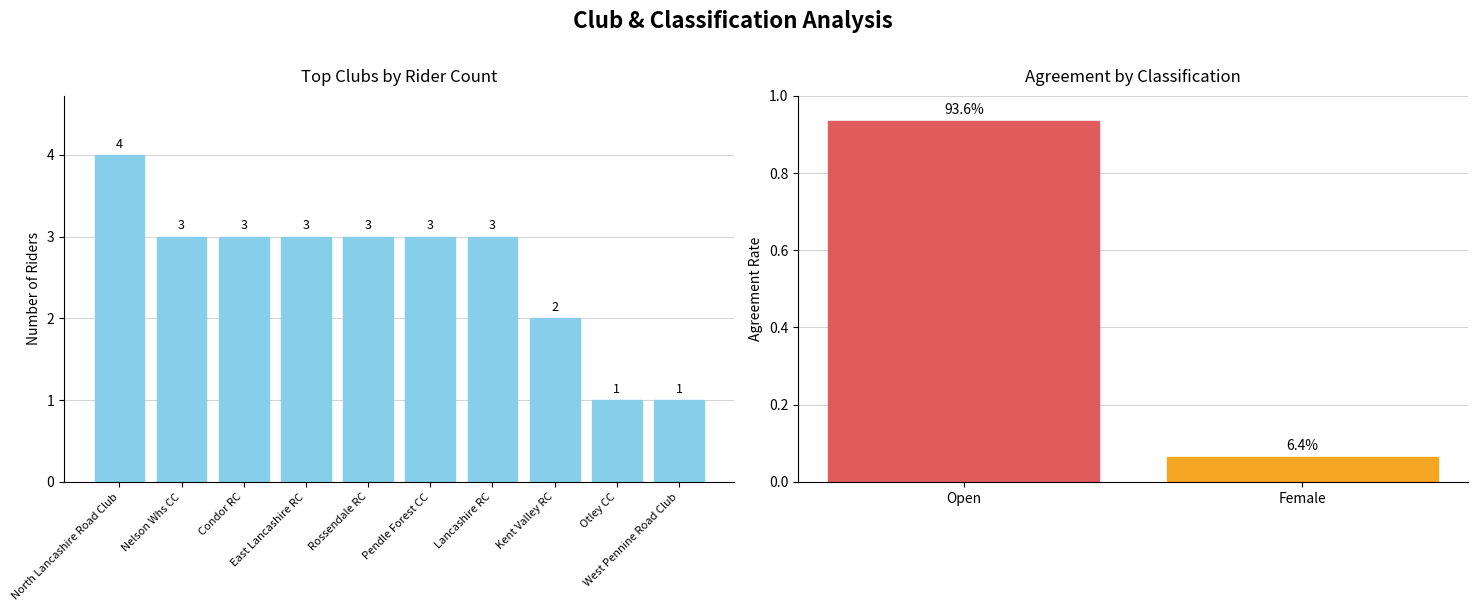

What is the difference between the maximum and minimum values?

3